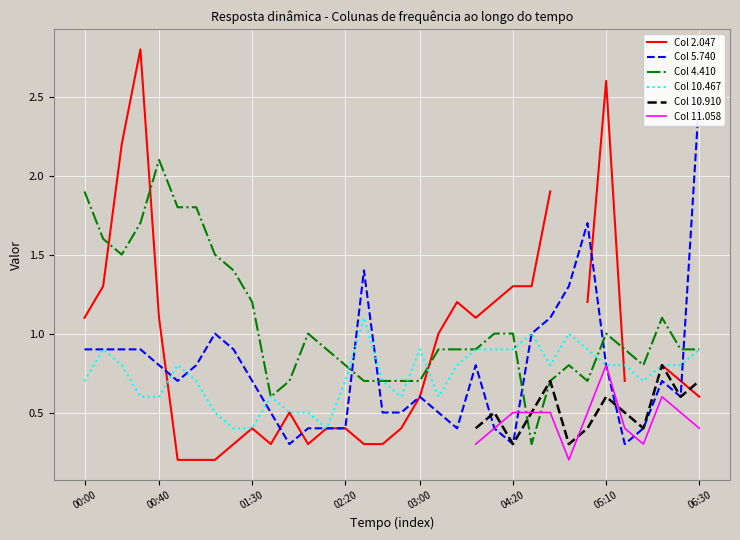

Which series has the largest total across all categories?

Col 4.410